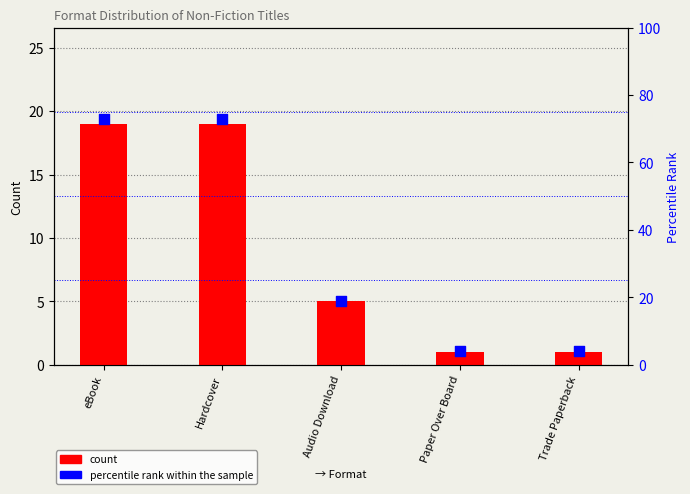

Is the value of count at Paper Over Board greater than the value of percentile rank within the sample at eBook?

No